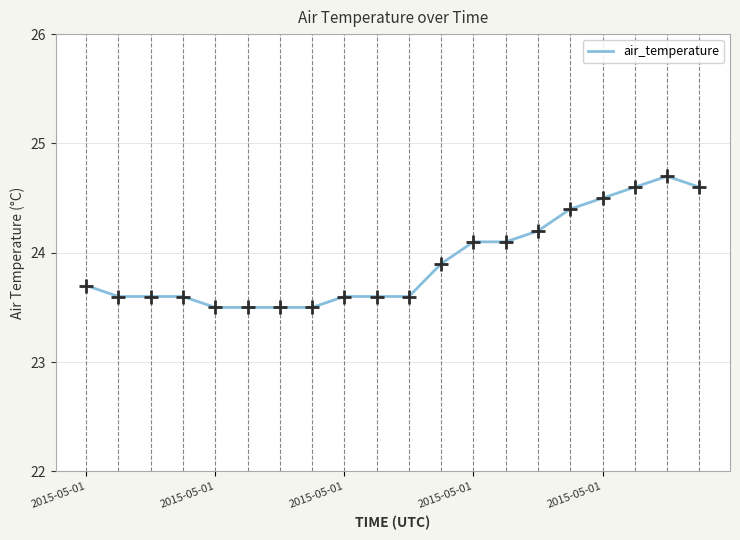

What is the maximum value shown in the chart?

24.7